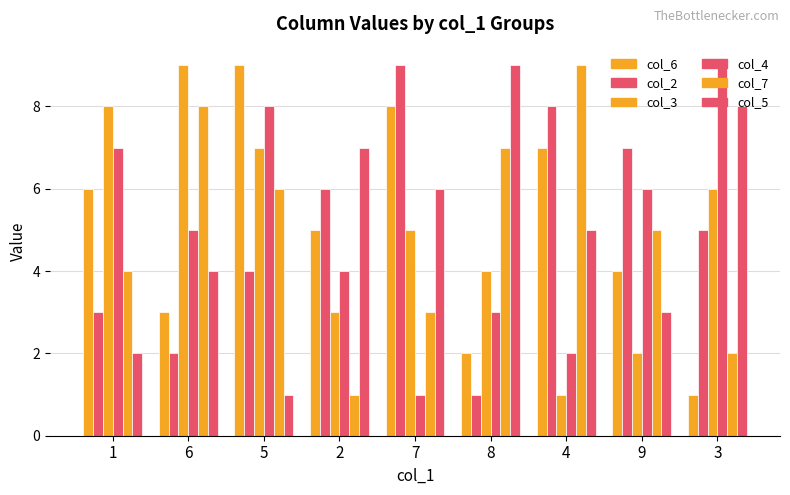

Count the number of data series in this chart.

6